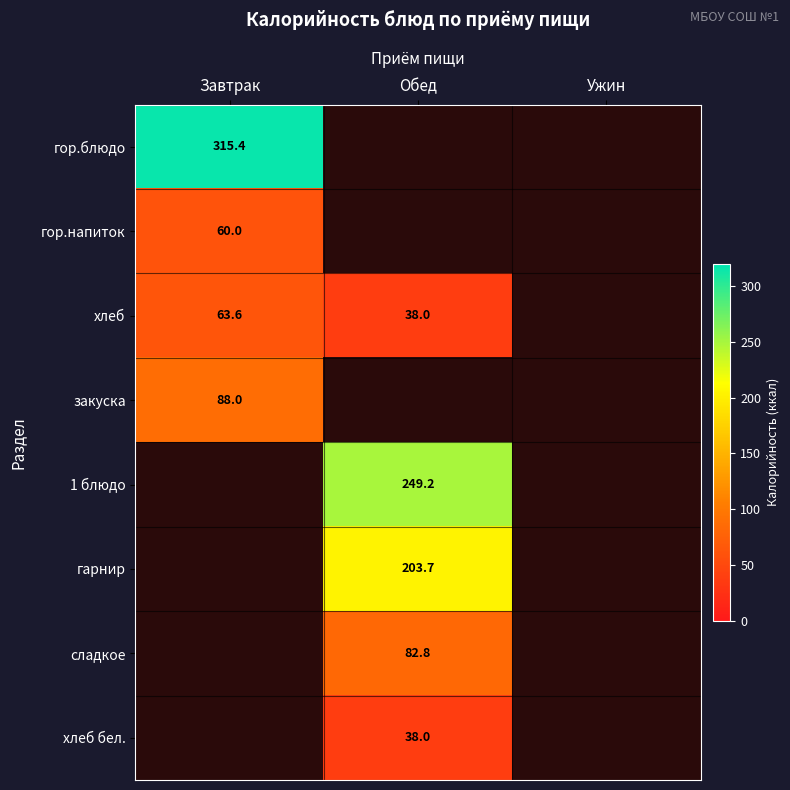

What is the maximum value shown in the chart?

315.4